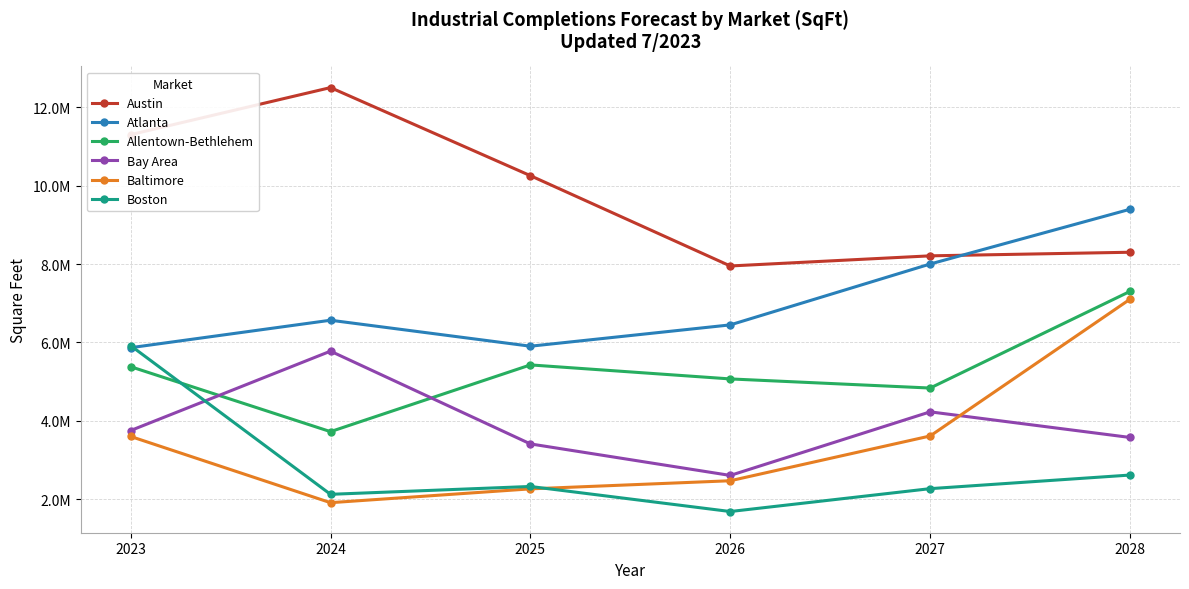

Reading left to right, transcribe all the data shown in this chart.

Austin: 11303160	12504569	10256360	7951299	8209968	8301678
Atlanta: 5865412	6566221	5903259	6447471	8001367	9398901
Allentown-Bethlehem: 5380138	3722470	5425800	5067962	4835396	7302744
Bay Area: 3750465	5776790	3409382	2604678	4227714	3573969
Baltimore: 3599466	1909033	2261716	2468954	3611880	7102957
Boston: 5918247	2122571	2322845	1683318	2267230	2614345